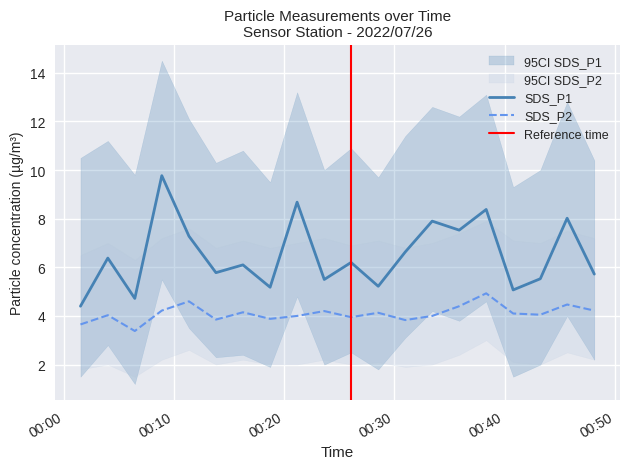

The value of SDS_P1 at 2022/07/26 00:48:09 is 7.6. True or false?

False